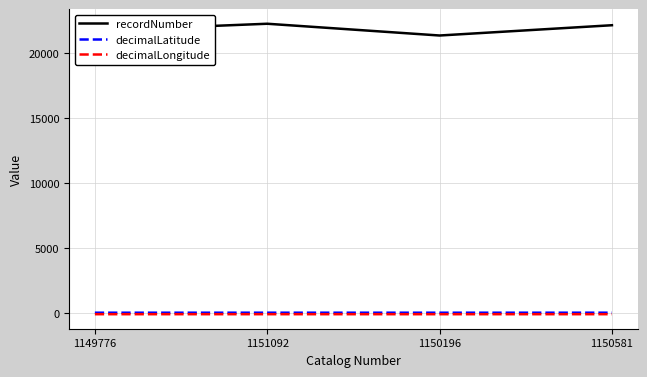

What is the sum of the recordNumber values at 1150196 and 1151092?

43580.0